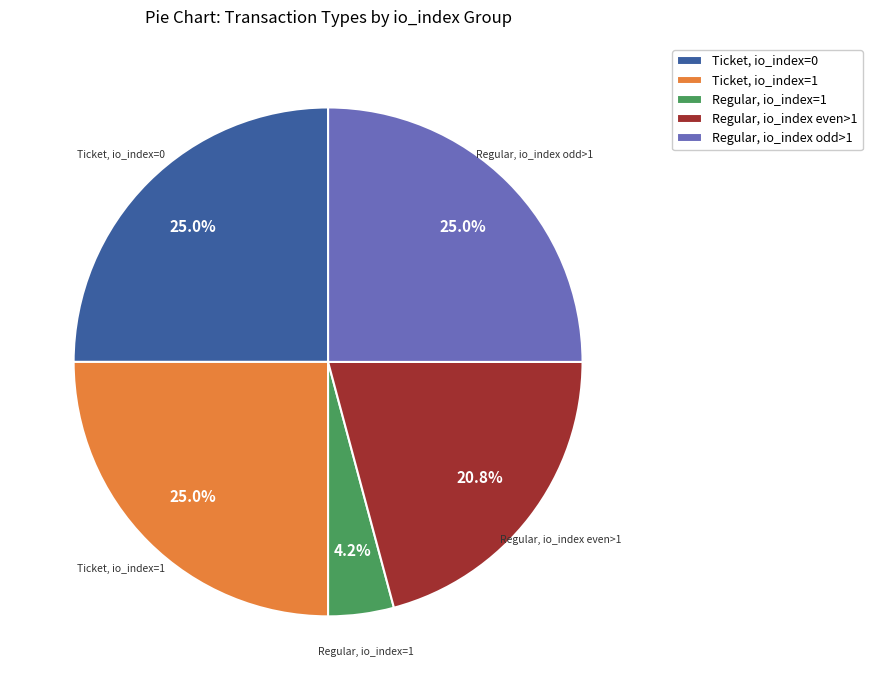

Does any single category account for the majority?

No